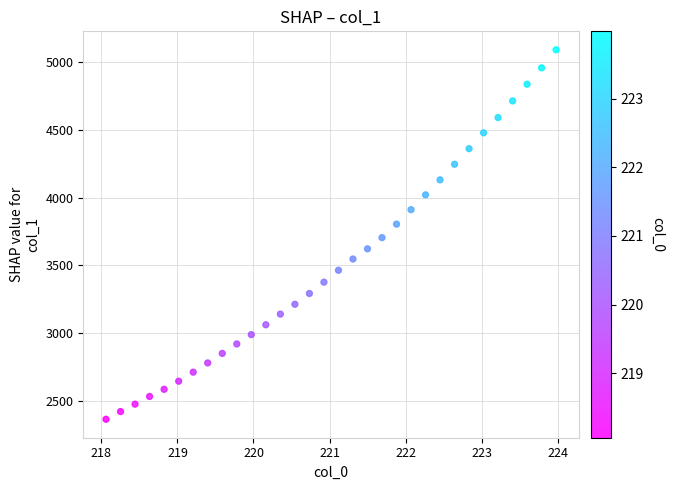

What is the range of X values (max minus min)?

5.9